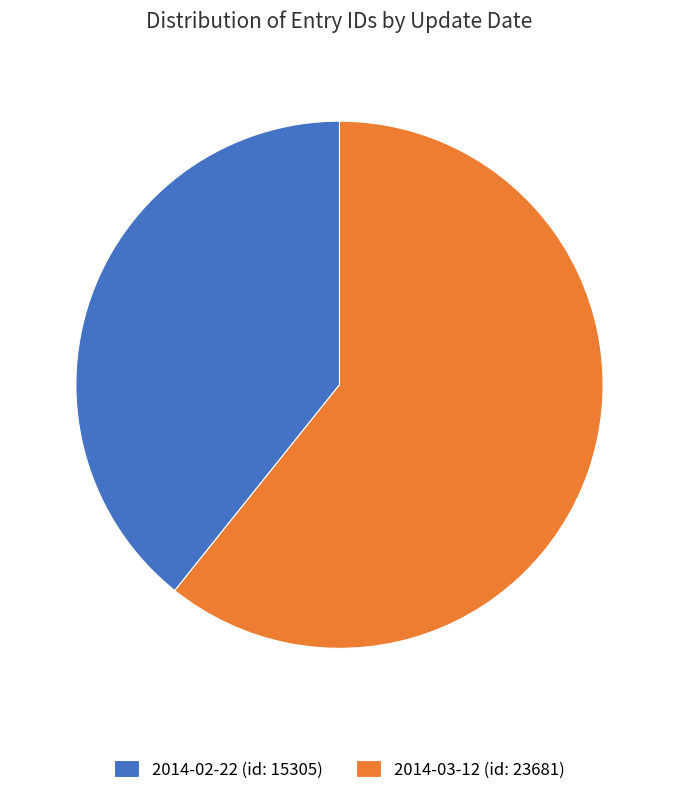

Approximately how many times larger is the value at 2014-02-22 (id: 15305) compared to 2014-03-12 (id: 23681)?

0.6